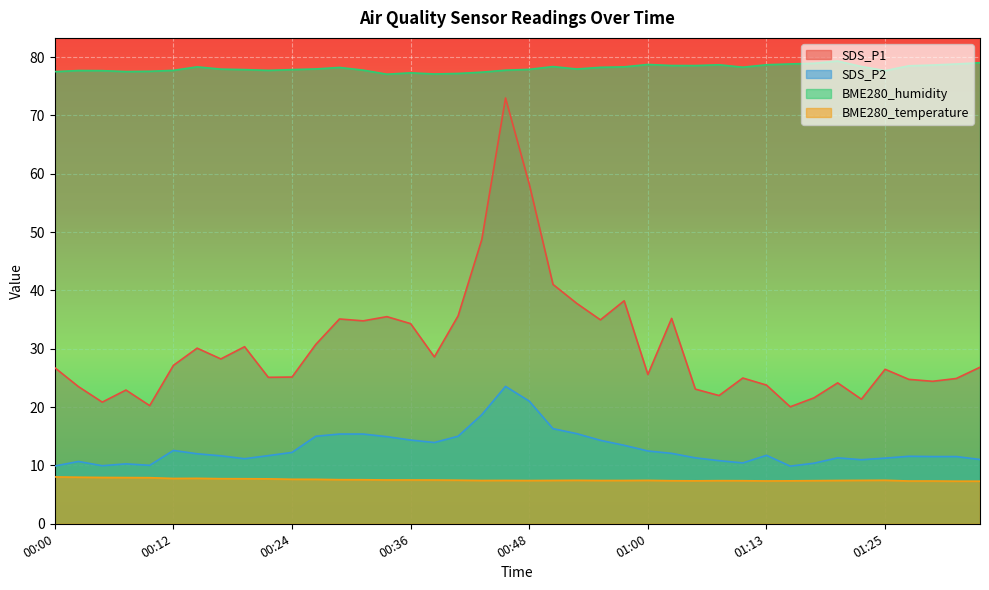

At which category is the sum across all series the highest?

00:46